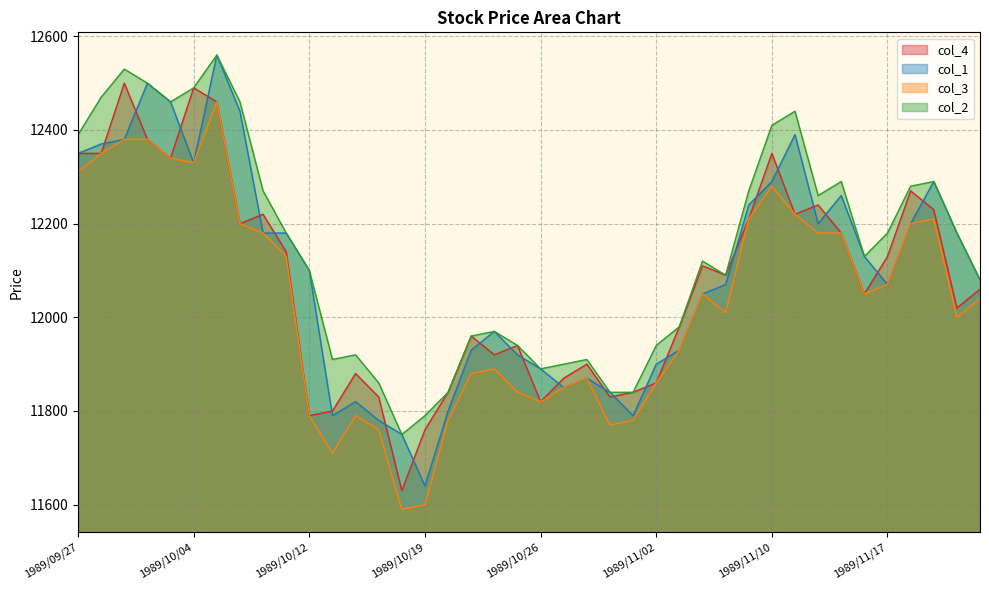

What is the approximate value of col_4 at 1989/11/10?

12350